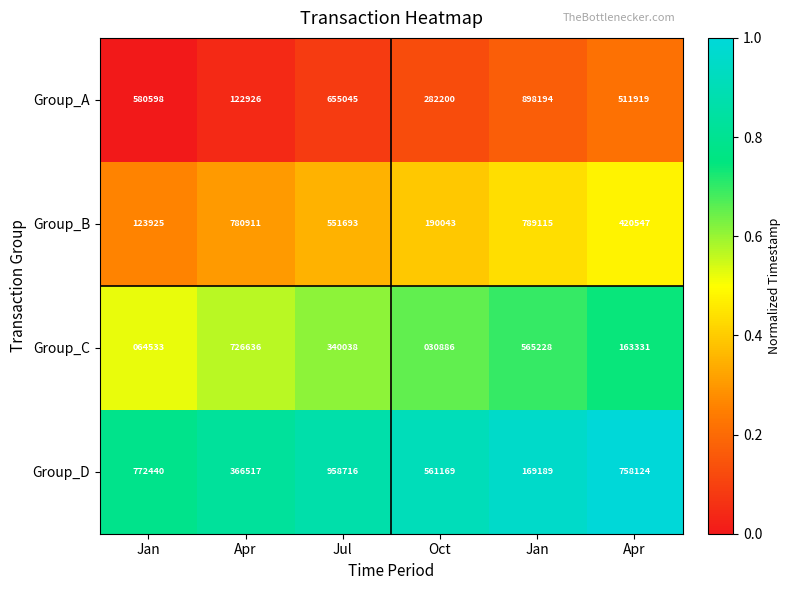

How many data points does each series have?

6